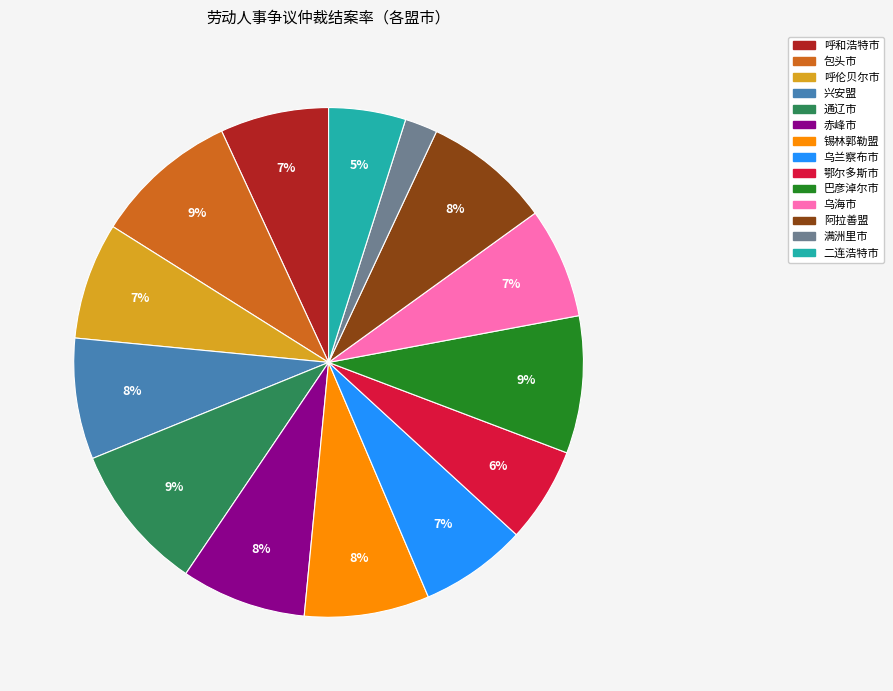

To the nearest percent, what percentage of the pie is 呼伦贝尔市?

7%